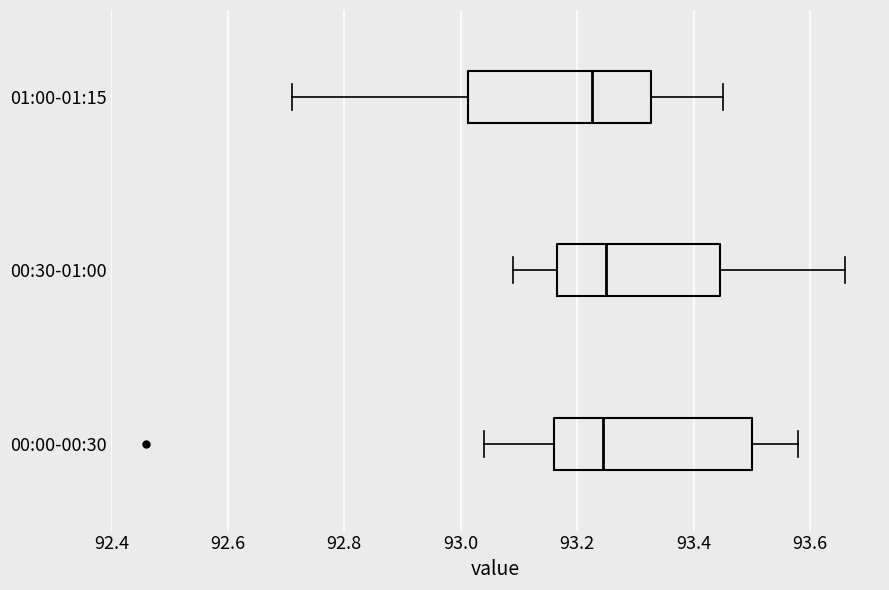

Where is the right edge of the box for 00:00-00:30 on the x-axis? The values are not printed on the chart, so give them approximately, as read against the axis.

93.50